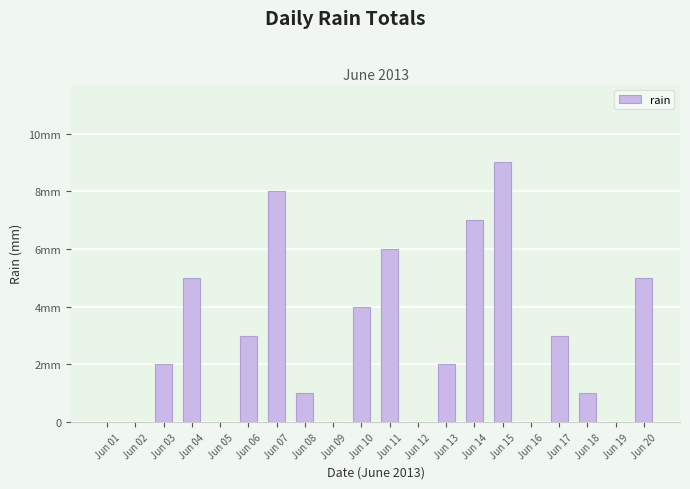

What is the difference between the maximum and minimum values?

9